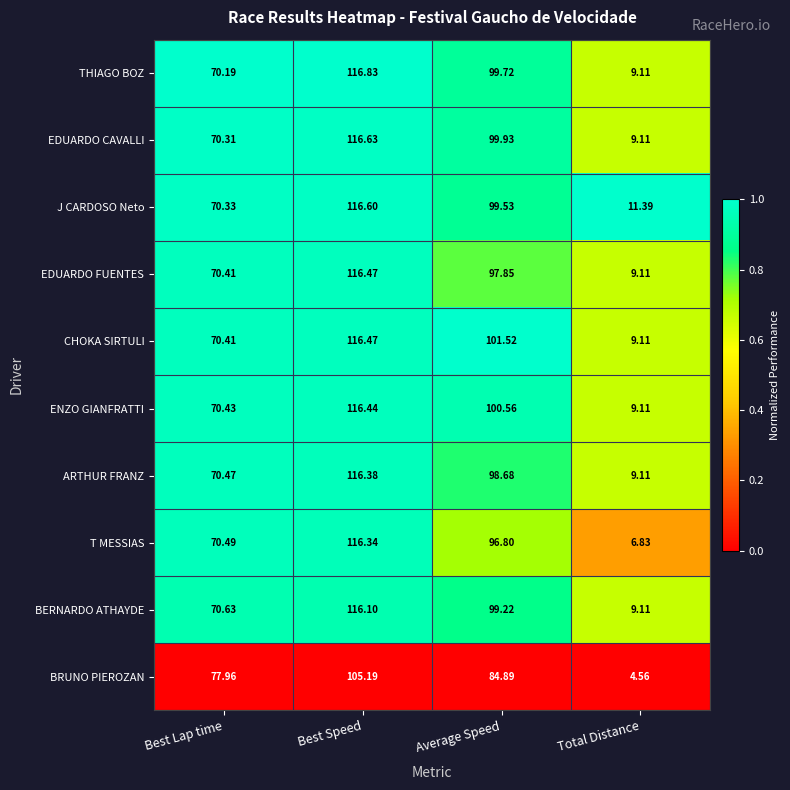

Which category has the highest value across all series?

Best Speed